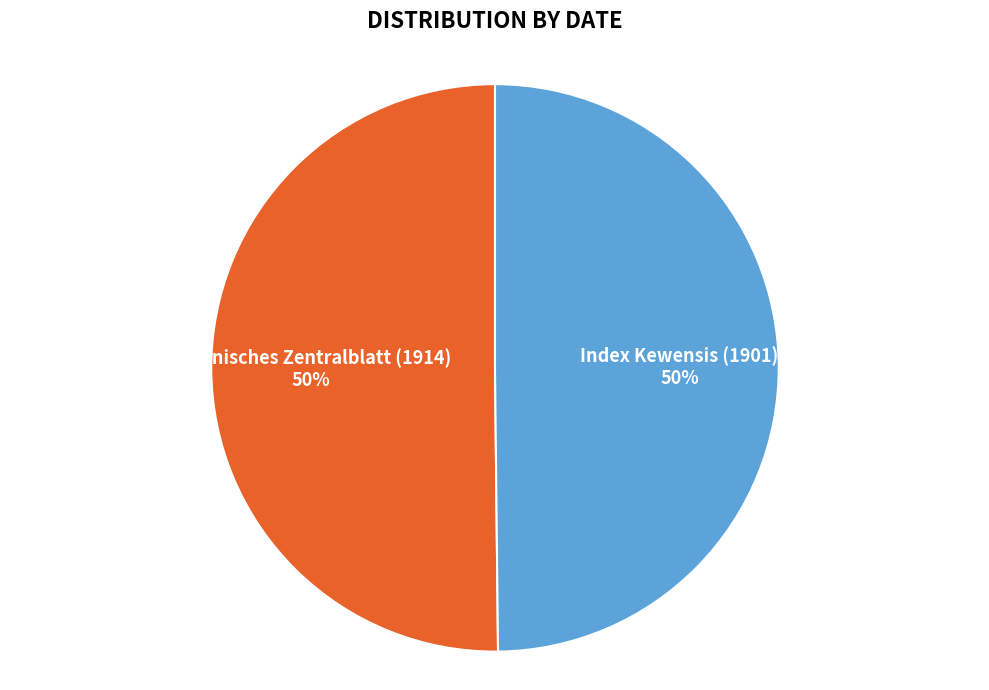

Combined, do Index Kewensis (1901) and Botanisches Zentralblatt (1914) account for over 50%?

Yes